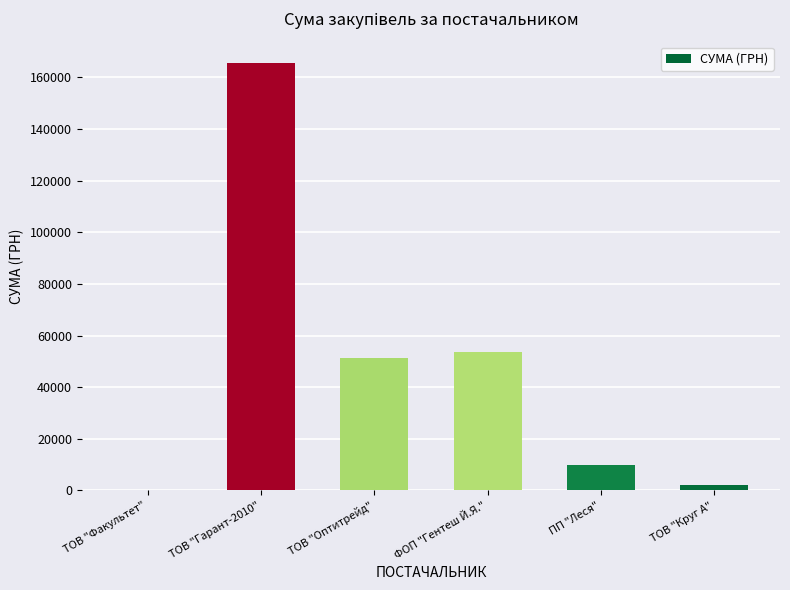

Which label corresponds to the largest value in the chart?

ТОВ "Гарант-2010"